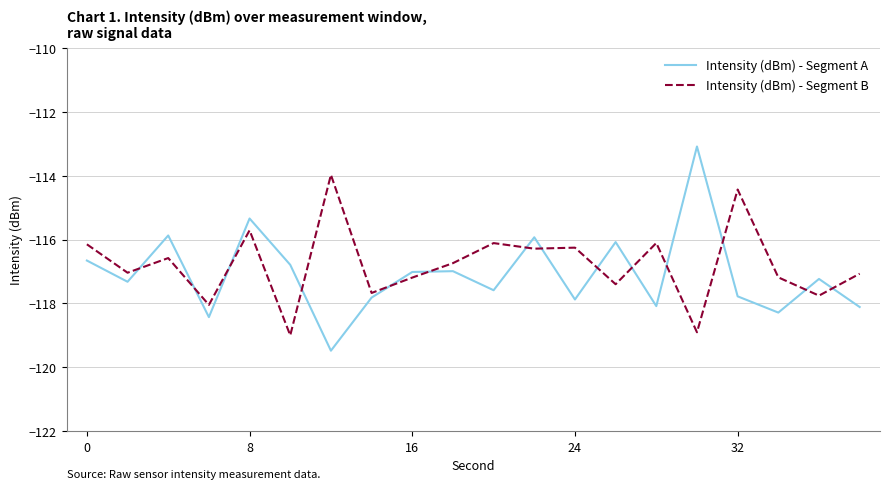

Which series ends up on top after the final intersection of Intensity (dBm) - Segment A and Intensity (dBm) - Segment B?

Intensity (dBm) - Segment B